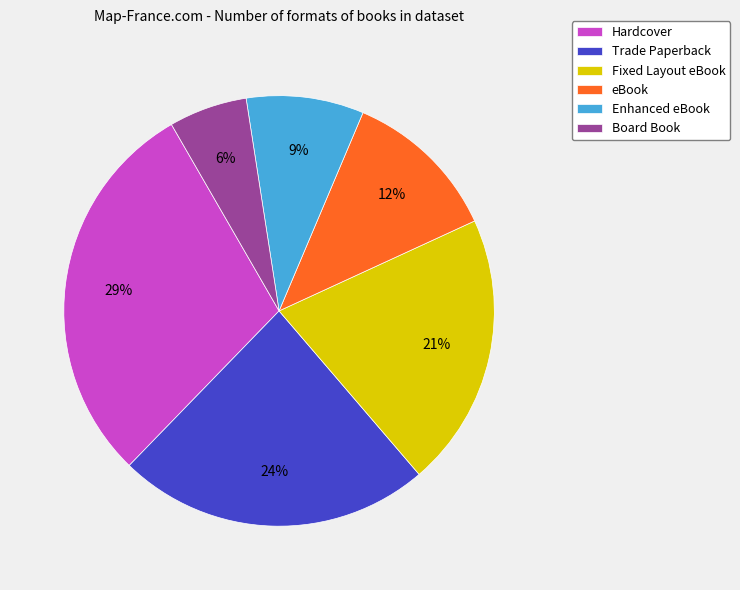

Which slice is the smallest?

Board Book